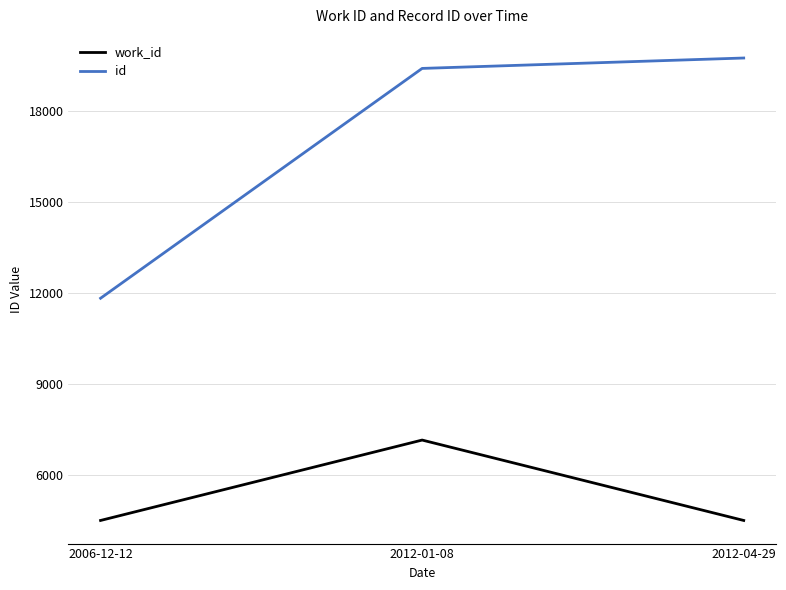

Which series has the widest spread of values?

id